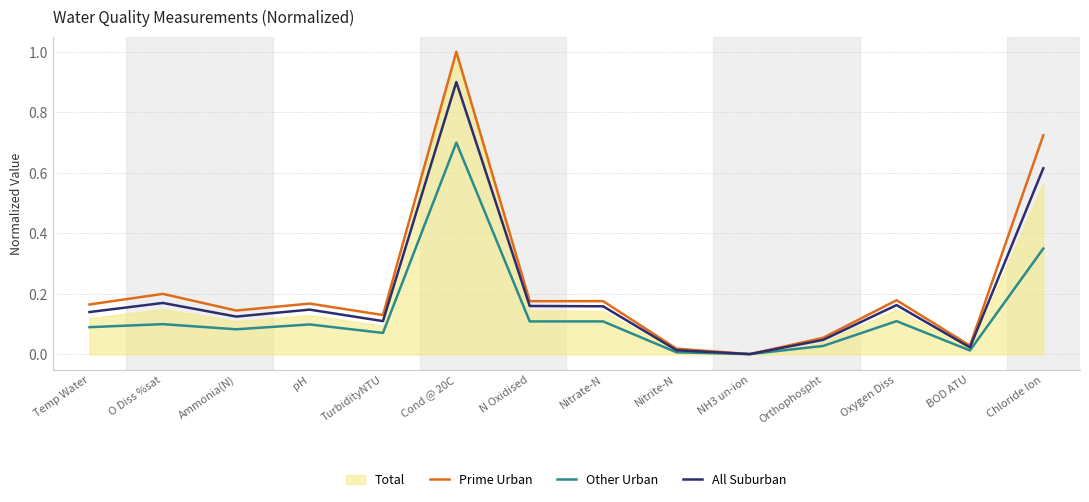

Reading left to right, extract all data points from this chart.

Prime Urban: Temp Water=0.2	O Diss %sat=0.2	Ammonia(N)=0.1	pH=0.2	TurbidityNTU=0.1	Cond @ 20C=1.0	N Oxidised=0.2	Nitrate-N=0.2	Nitrite-N=0.0	NH3 un-ion=0.0	Orthophospht=0.1	Oxygen Diss=0.2	BOD ATU=0.0	Chloride Ion=0.7
Other Urban: Temp Water=0.1	O Diss %sat=0.1	Ammonia(N)=0.1	pH=0.1	TurbidityNTU=0.1	Cond @ 20C=0.7	N Oxidised=0.1	Nitrate-N=0.1	Nitrite-N=0.0	NH3 un-ion=0.0	Orthophospht=0.0	Oxygen Diss=0.1	BOD ATU=0.0	Chloride Ion=0.3
All Suburban: Temp Water=0.1	O Diss %sat=0.2	Ammonia(N)=0.1	pH=0.1	TurbidityNTU=0.1	Cond @ 20C=0.9	N Oxidised=0.2	Nitrate-N=0.2	Nitrite-N=0.0	NH3 un-ion=0.0	Orthophospht=0.0	Oxygen Diss=0.2	BOD ATU=0.0	Chloride Ion=0.6